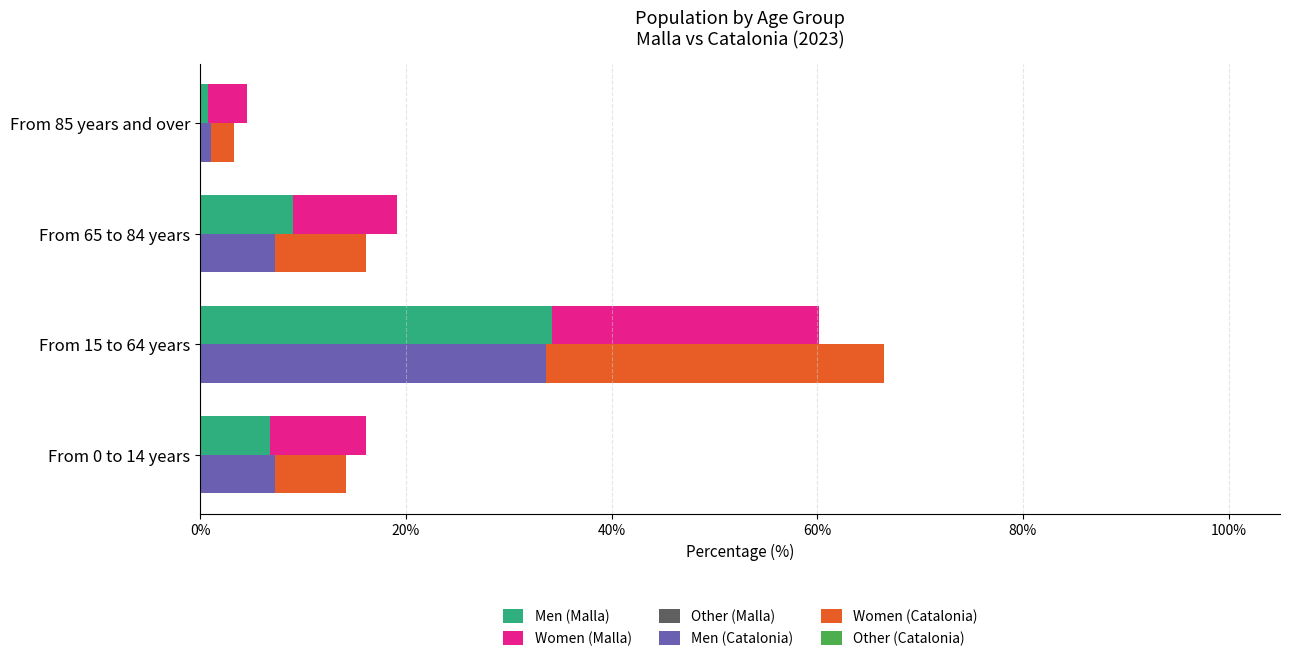

What is the minimum value shown in the chart?

0.3